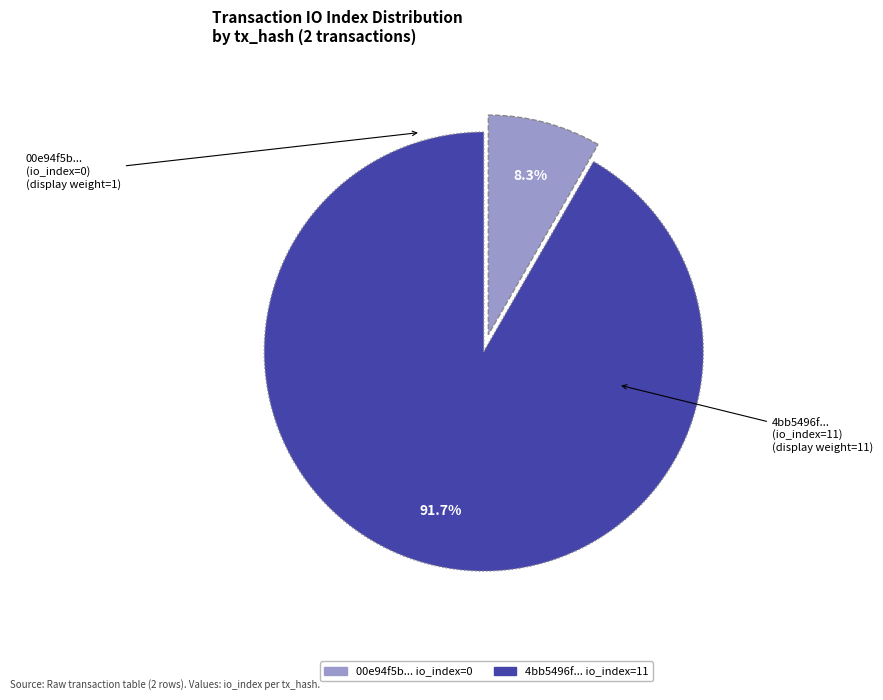

Does any single category account for the majority?

Yes